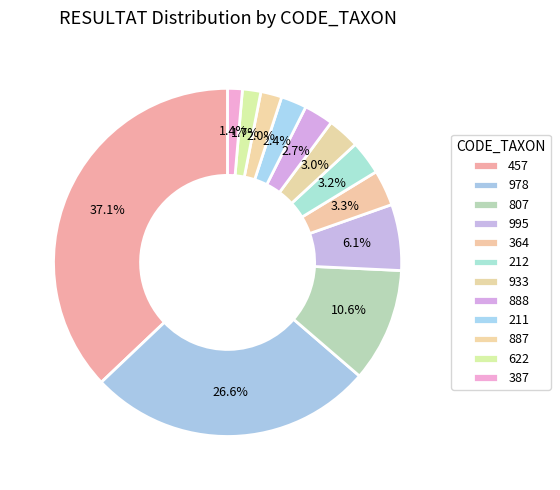

What percentage do 211 and 888 together represent?

5.1%